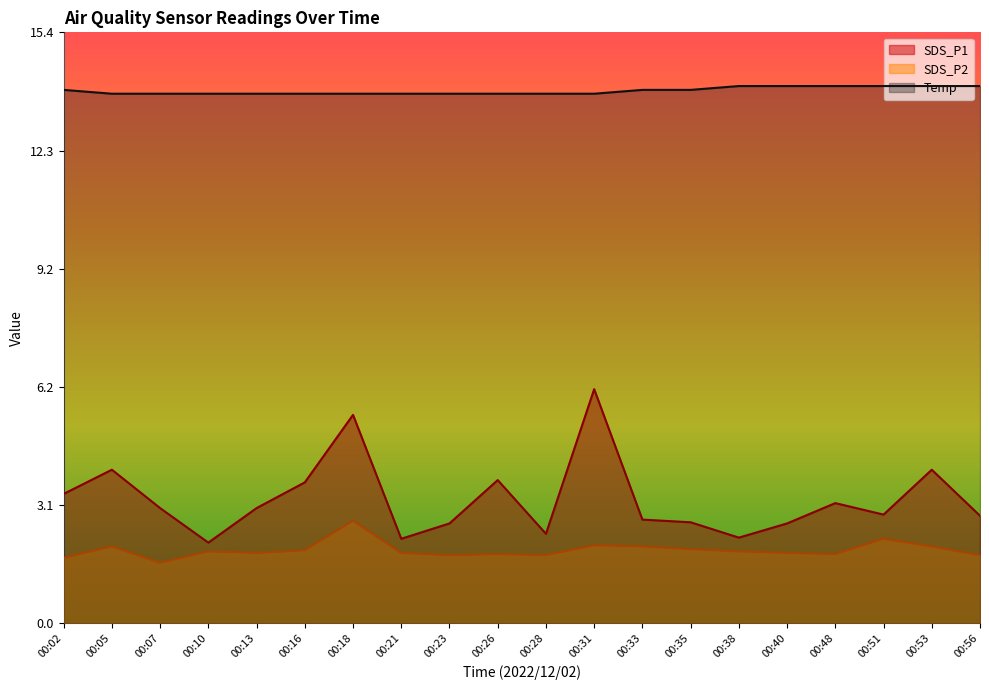

Between 00:51 and 00:23, which is larger?

00:51